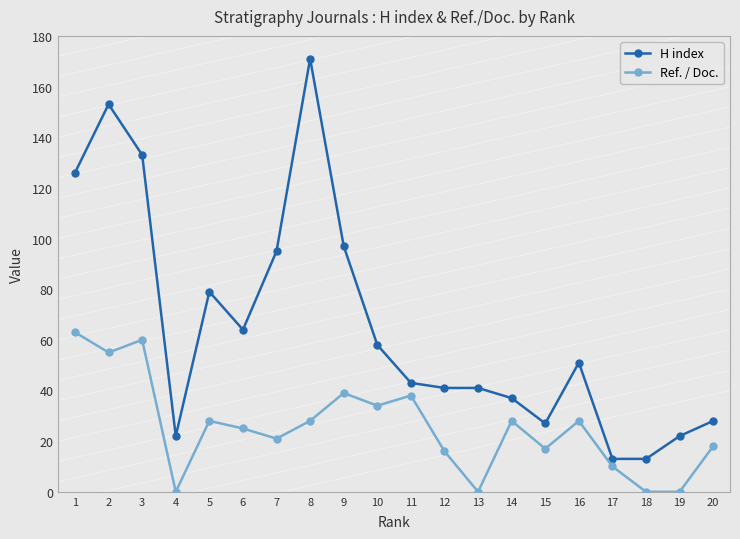

How many data points does each series have?

20